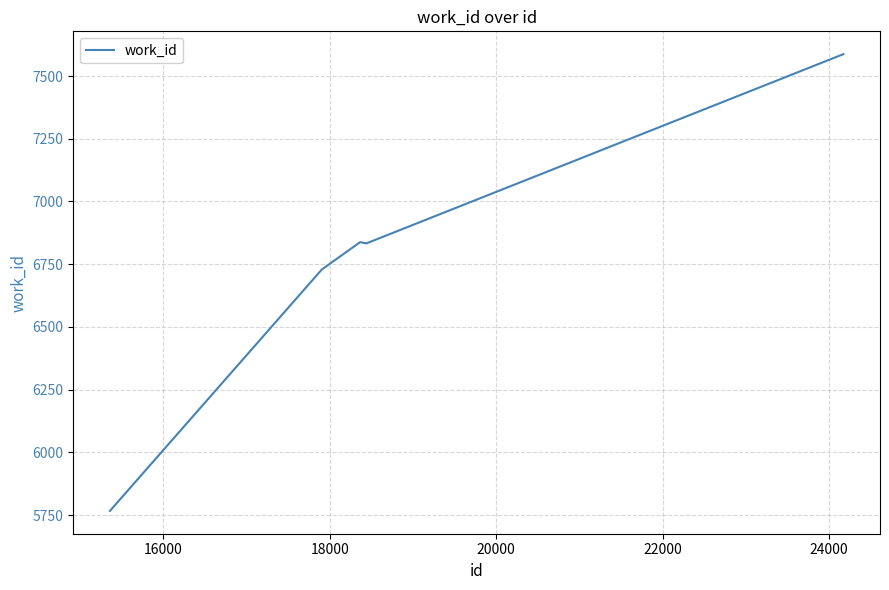

What is the smallest value displayed?

5767